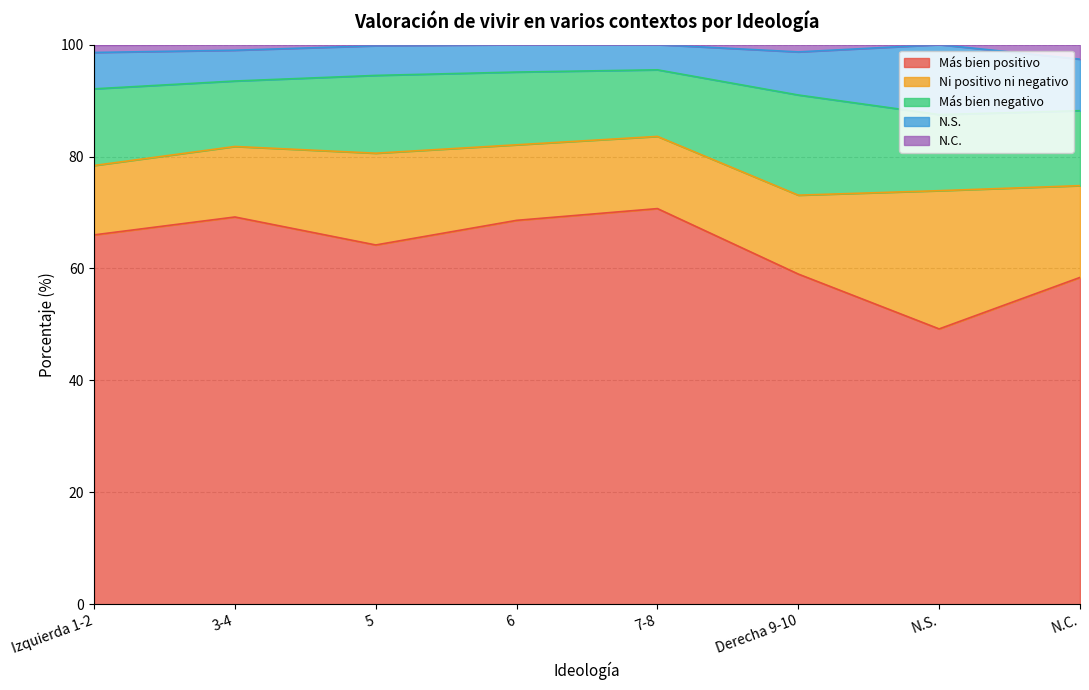

What are all the series names shown in the legend?

Más bien positivo, Ni positivo ni negativo, Más bien negativo, N.S., N.C.